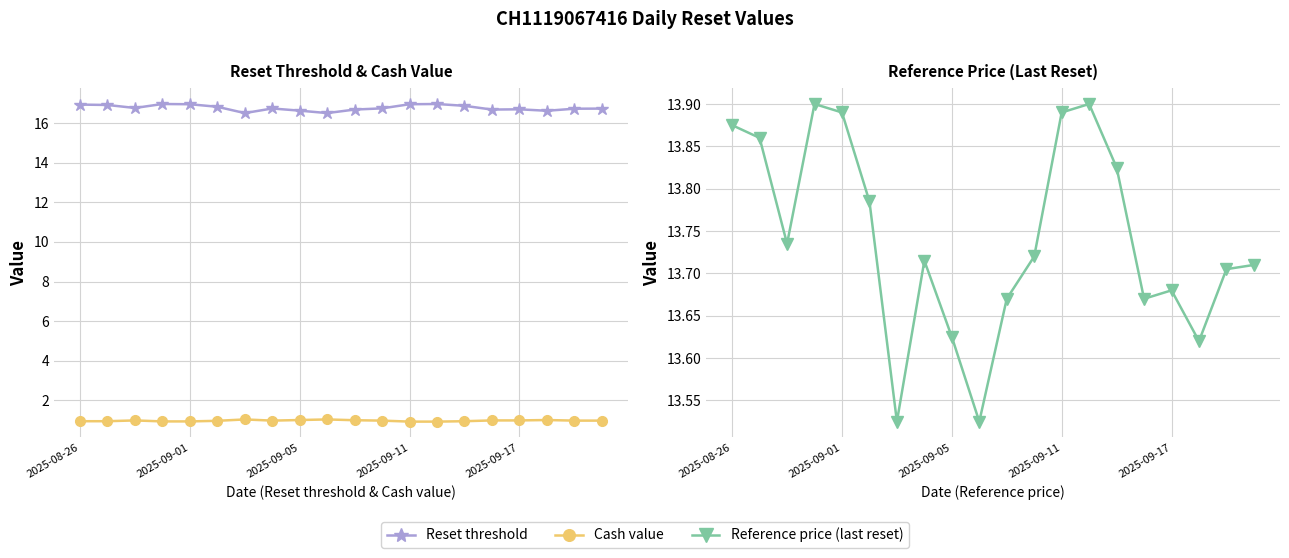

Reading right to left, what are all the values shown in this chart?

Reset threshold: 16.7	16.7	16.6	16.7	16.7	16.9	17.0	16.9	16.7	16.7	16.5	16.6	16.7	16.5	16.8	16.9	17.0	16.8	16.9	16.9
Cash value: 1.0	1.0	1.0	1.0	1.0	0.9	0.9	0.9	1.0	1.0	1.0	1.0	1.0	1.0	1.0	0.9	0.9	1.0	0.9	0.9
Reference price (last reset): 13.7	13.7	13.6	13.7	13.7	13.8	13.9	13.9	13.7	13.7	13.5	13.6	13.7	13.5	13.8	13.9	13.9	13.7	13.9	13.9